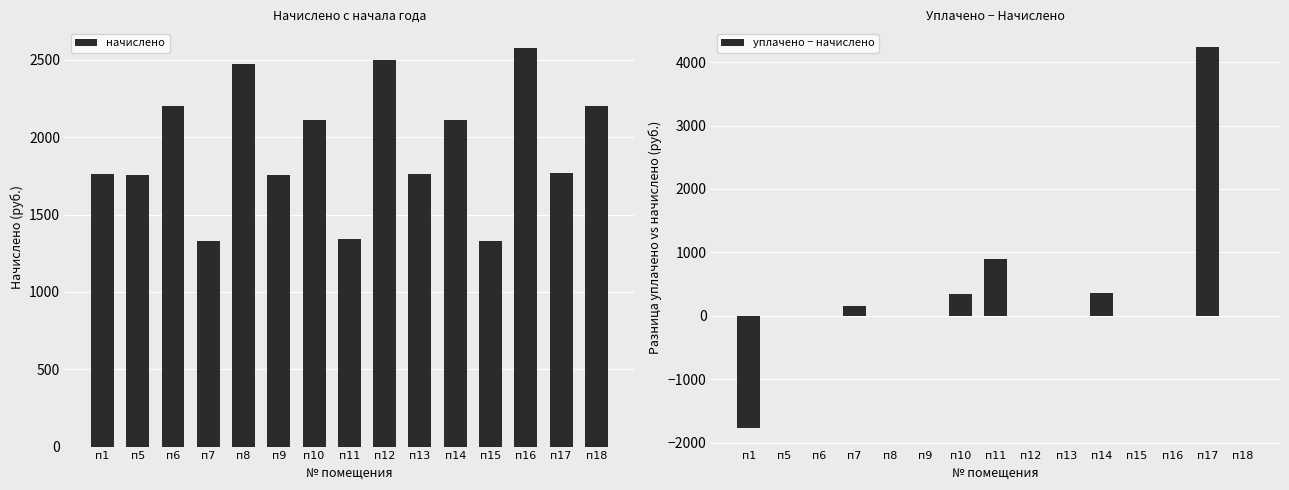

Rank the series by their maximum value, from lowest to highest.

начислено, уплачено − начислено